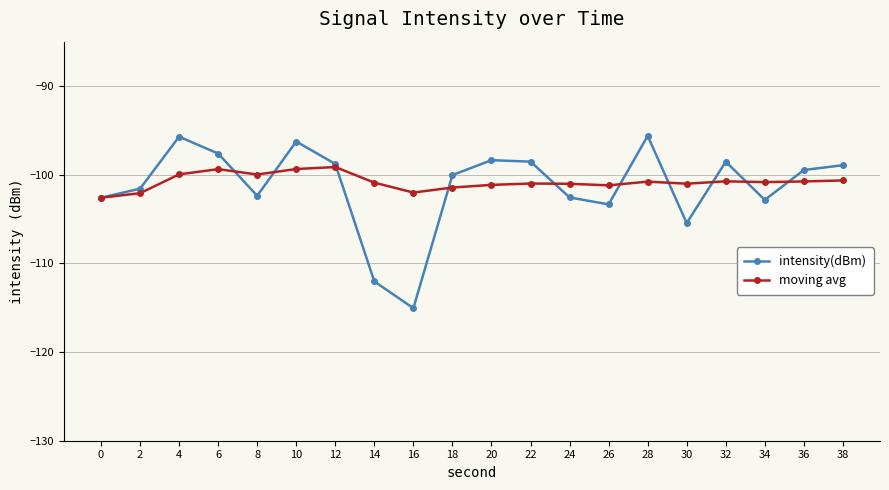

Which series has the largest total across all categories?

moving avg